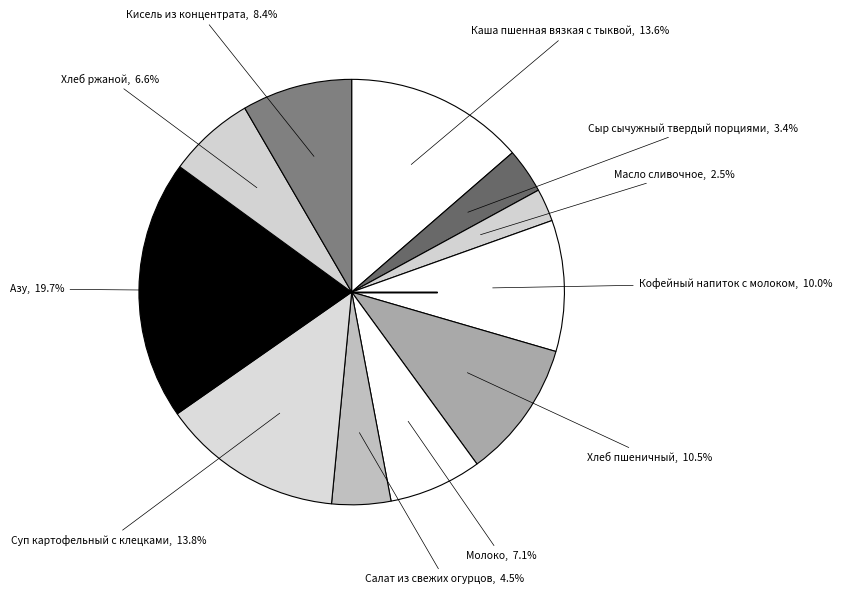

What is the smallest slice in the pie chart?

Масло сливочное